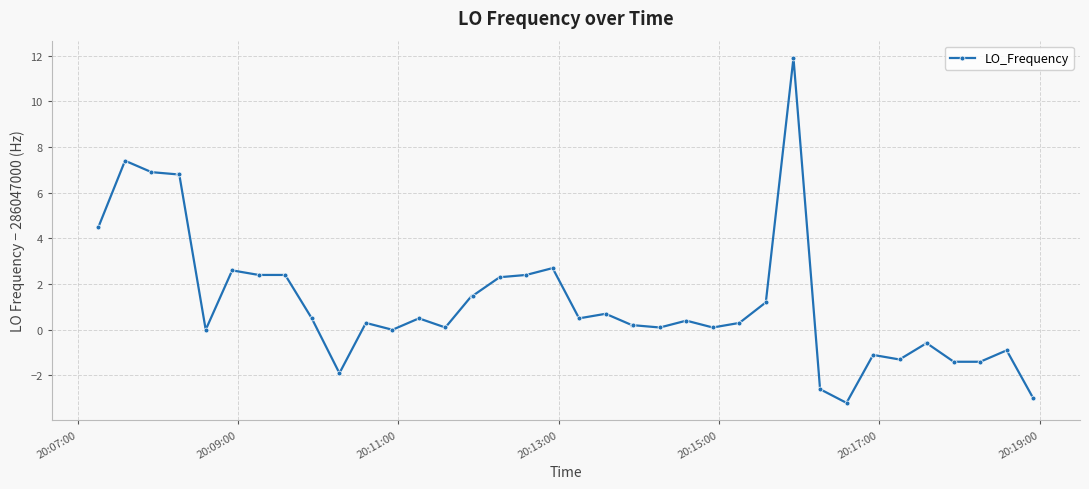

True or false: there are more than 2 points higher than both neighbors.

True